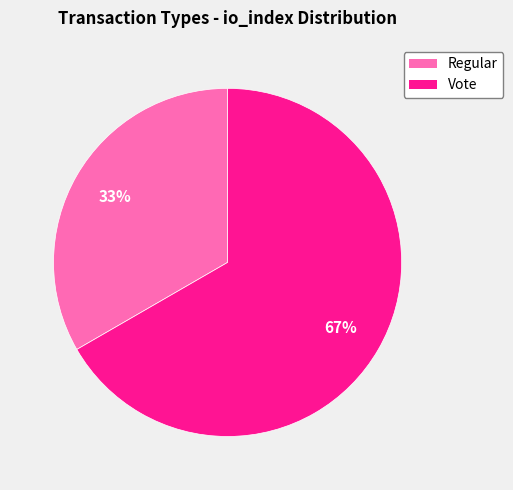

What is the smallest slice in the pie chart?

Regular